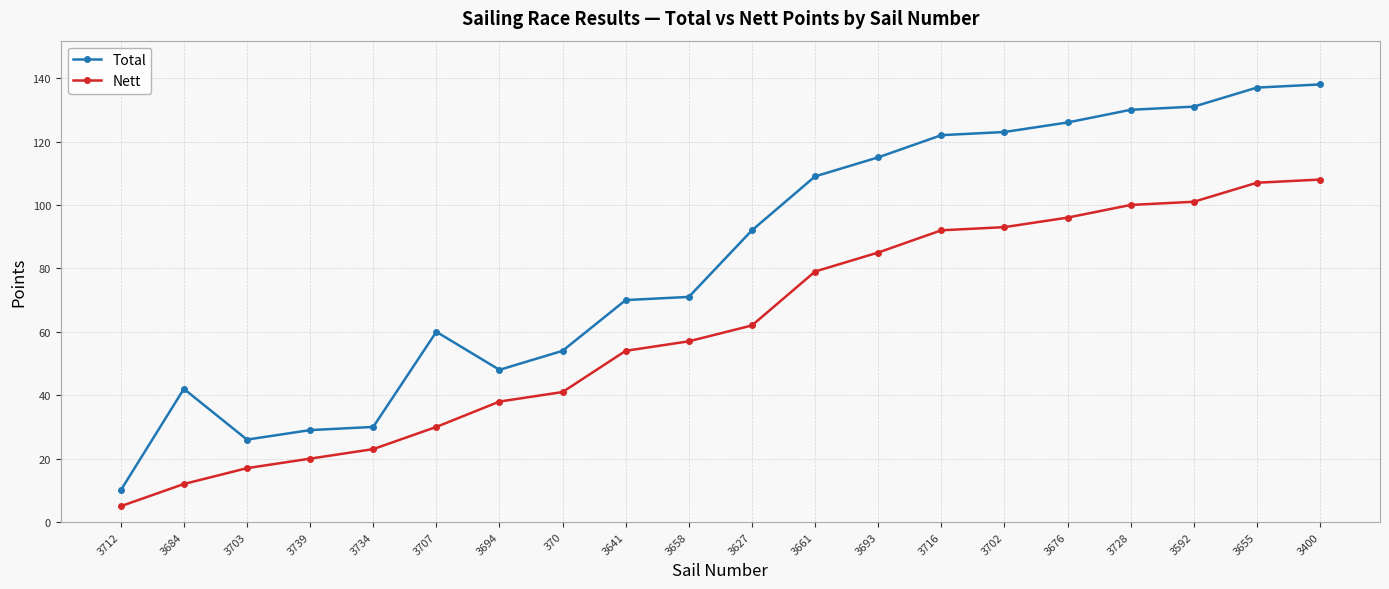

Where is the first local maximum for Total?

3684